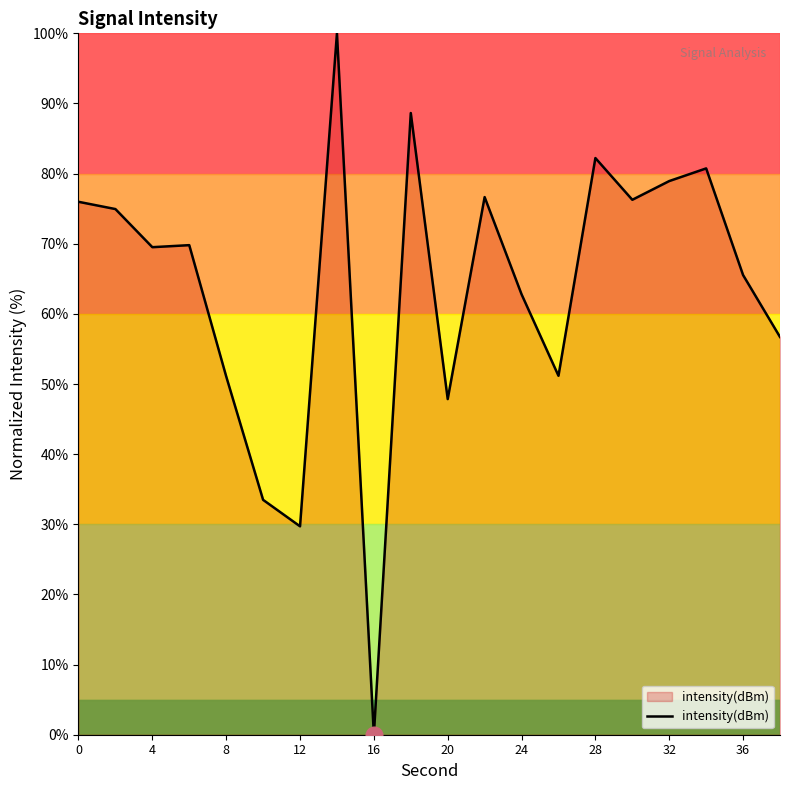

What is the maximum value shown in the chart?

100.0